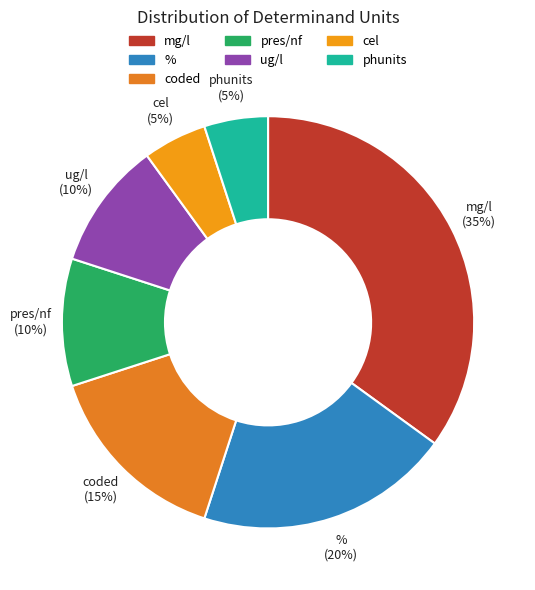

Do coded and phunits together represent more than half of the pie?

No